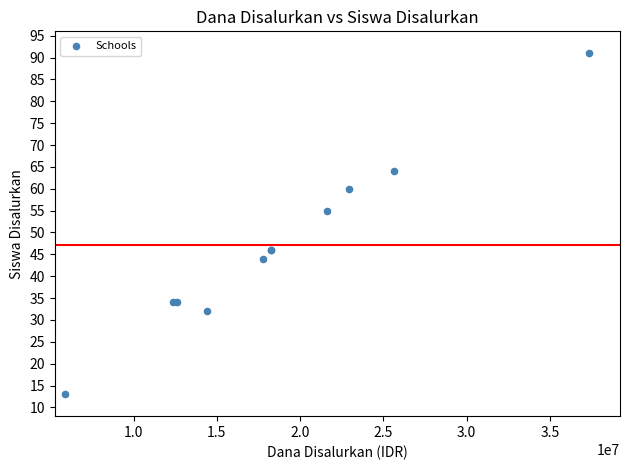

What Y value in the scatter plot is closest to 52?

55